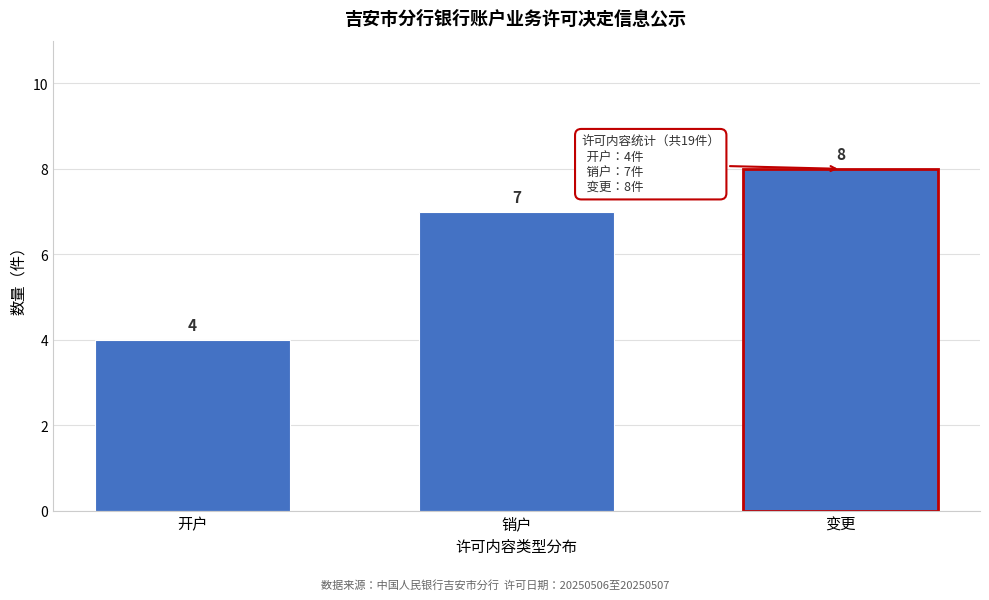

Reading right to left, extract all data points from this chart.

变更=8	销户=7	开户=4